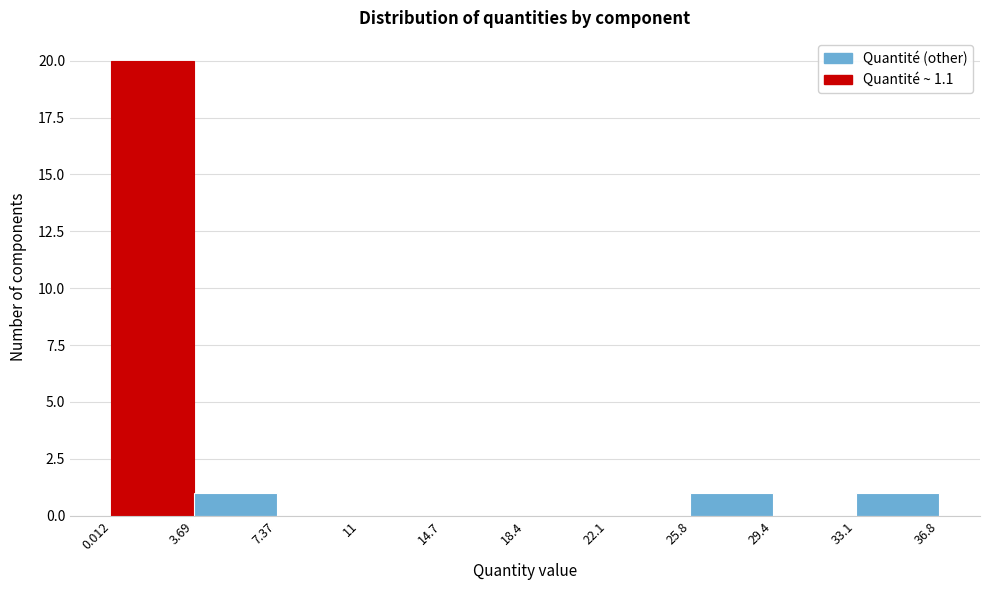

Reading left to right, list every bar in this chart as the range it spans on the x-axis followed by its height. The values are not printed on the chart, so give them approximately, as read against the axis.

0.012 to 3.69: 20
3.69 to 7.37: 1
7.37 to 11: 0
11 to 14.7: 0
14.7 to 18.4: 0
18.4 to 22.1: 0
22.1 to 25.8: 0
25.8 to 29.4: 1
29.4 to 33.1: 0
33.1 to 36.8: 1